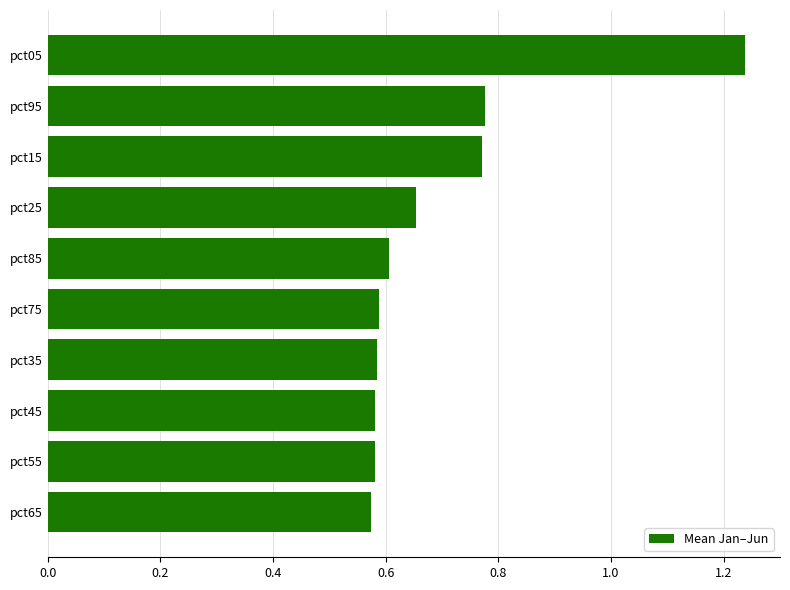

What is the difference between the second highest and minimum values?

0.2